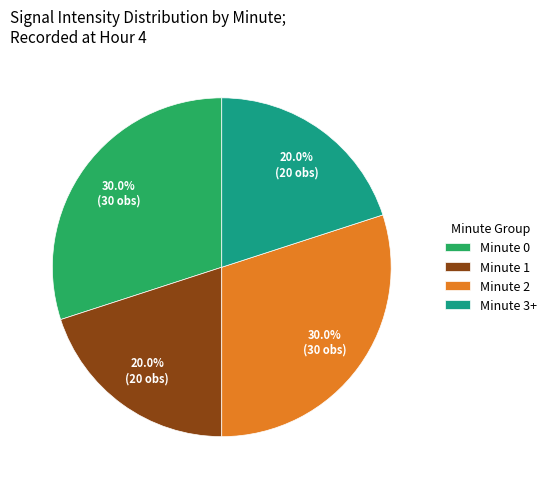

Does any single category account for the majority?

No